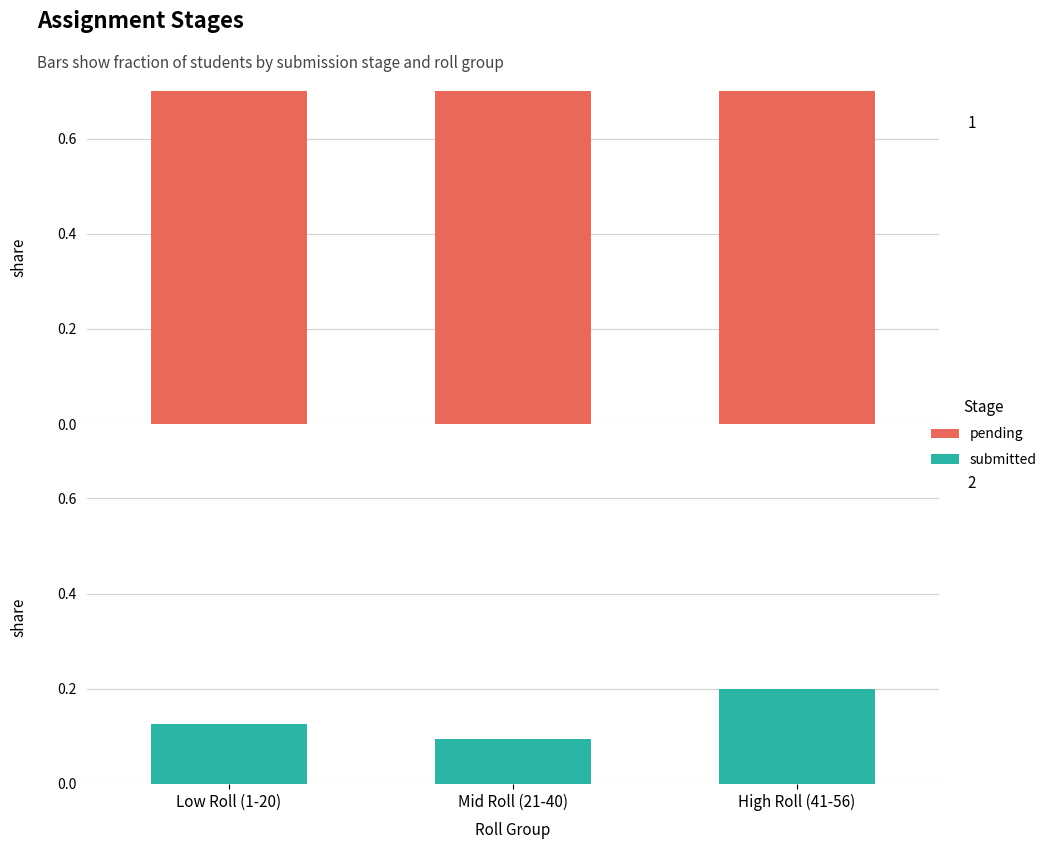

The submitted series shows 0.2 at High Roll (41-56). True or false?

True